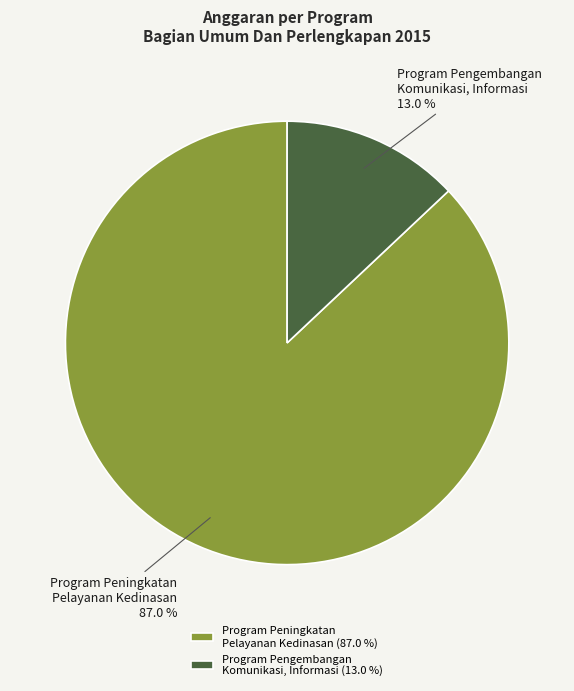

Is there any slice that represents more than half of the pie?

Yes